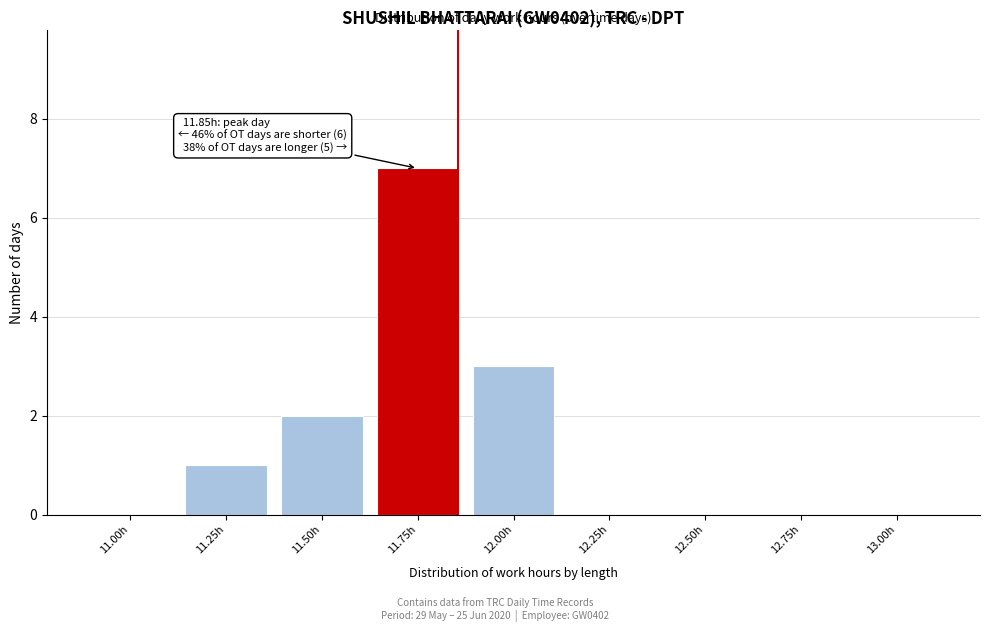

Reading right to left, list all the values displayed in this chart.

13.00h=0	12.75h=0	12.50h=0	12.25h=0	12.00h=3	11.75h=7	11.50h=2	11.25h=1	11.00h=0